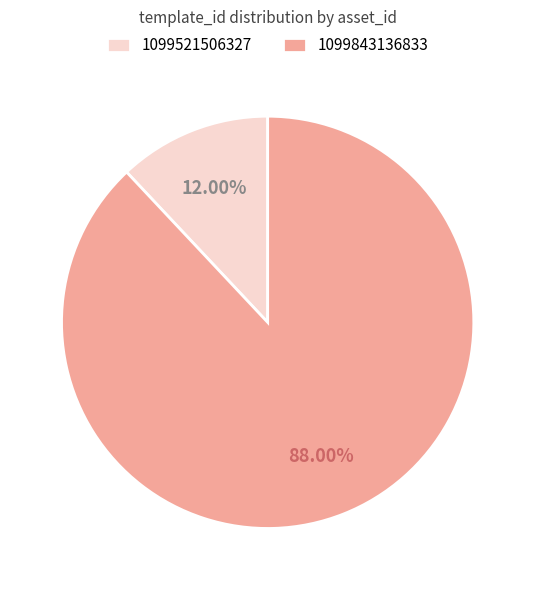

Which slice is the smallest?

1099521506327